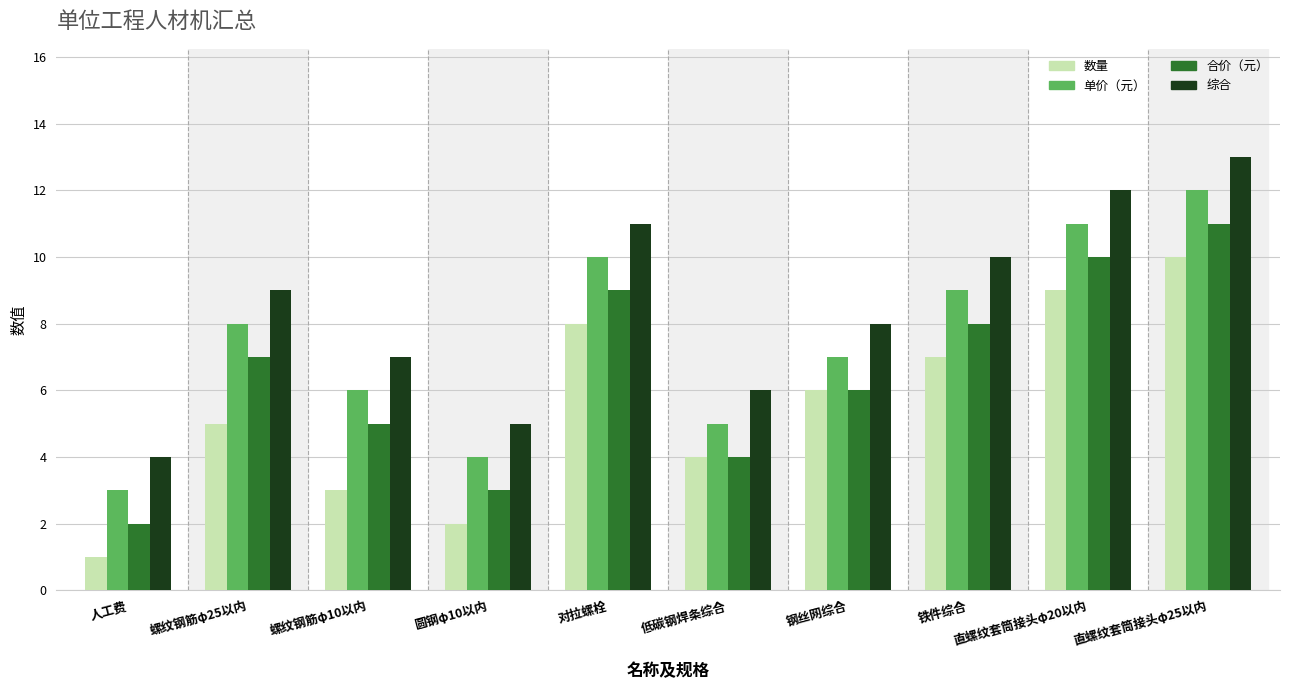

How many bars are there in each group?

4